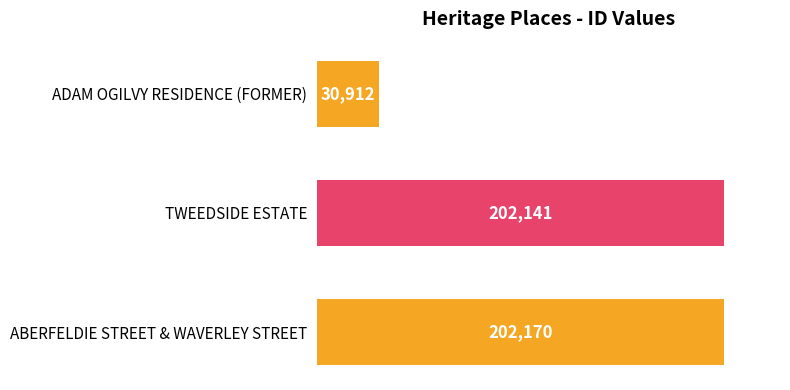

True or false: the data shows 30912 at ADAM OGILVY RESIDENCE (FORMER).

True